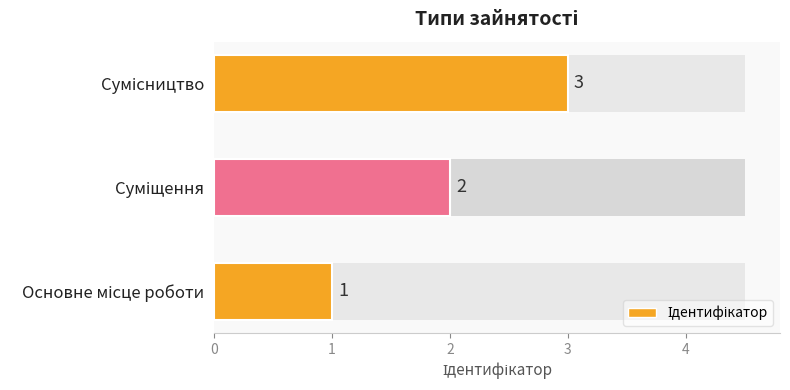

What is the value of the 2nd bar from the left?

2